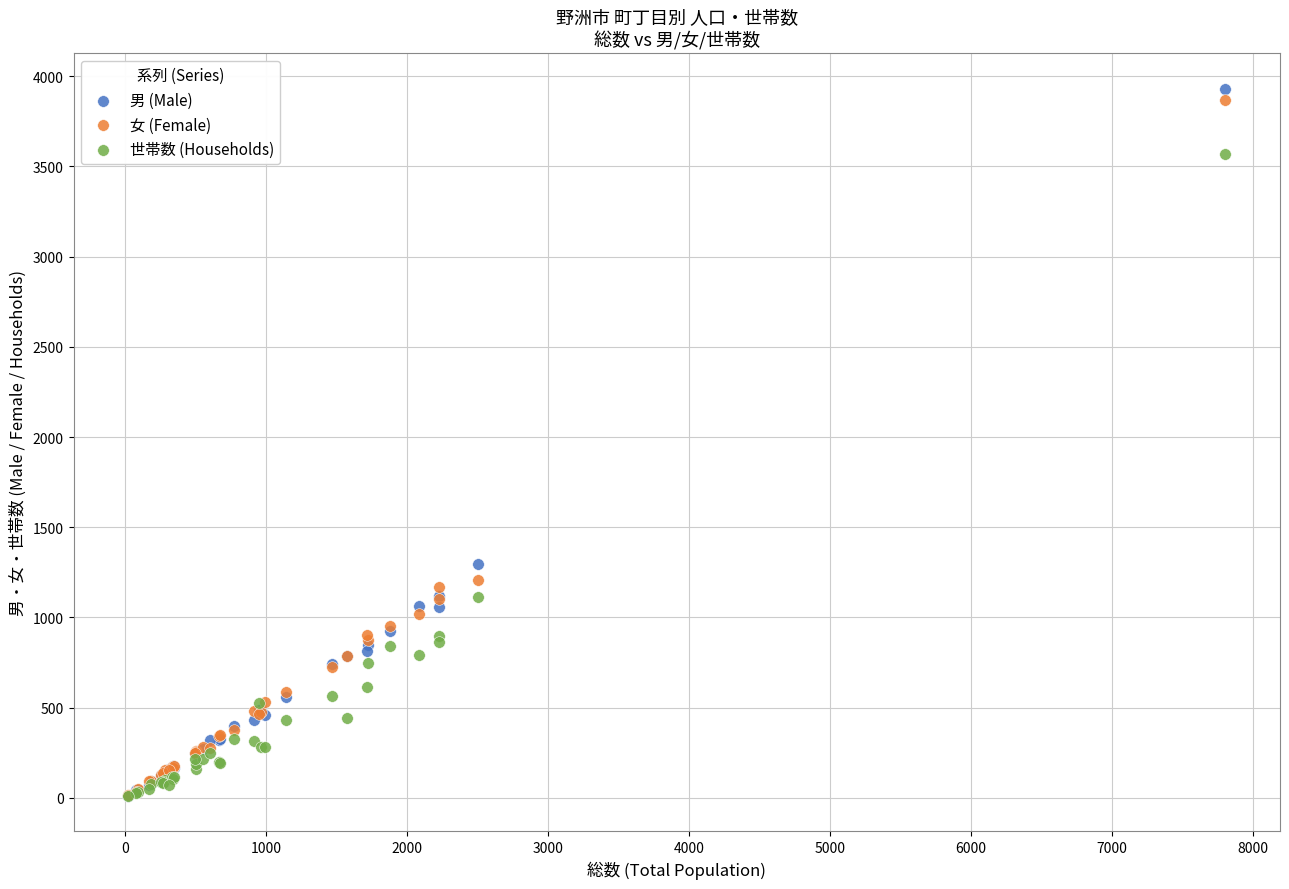

In the 世帯数 (Households) series, what Y value is closest to 1790?

1112